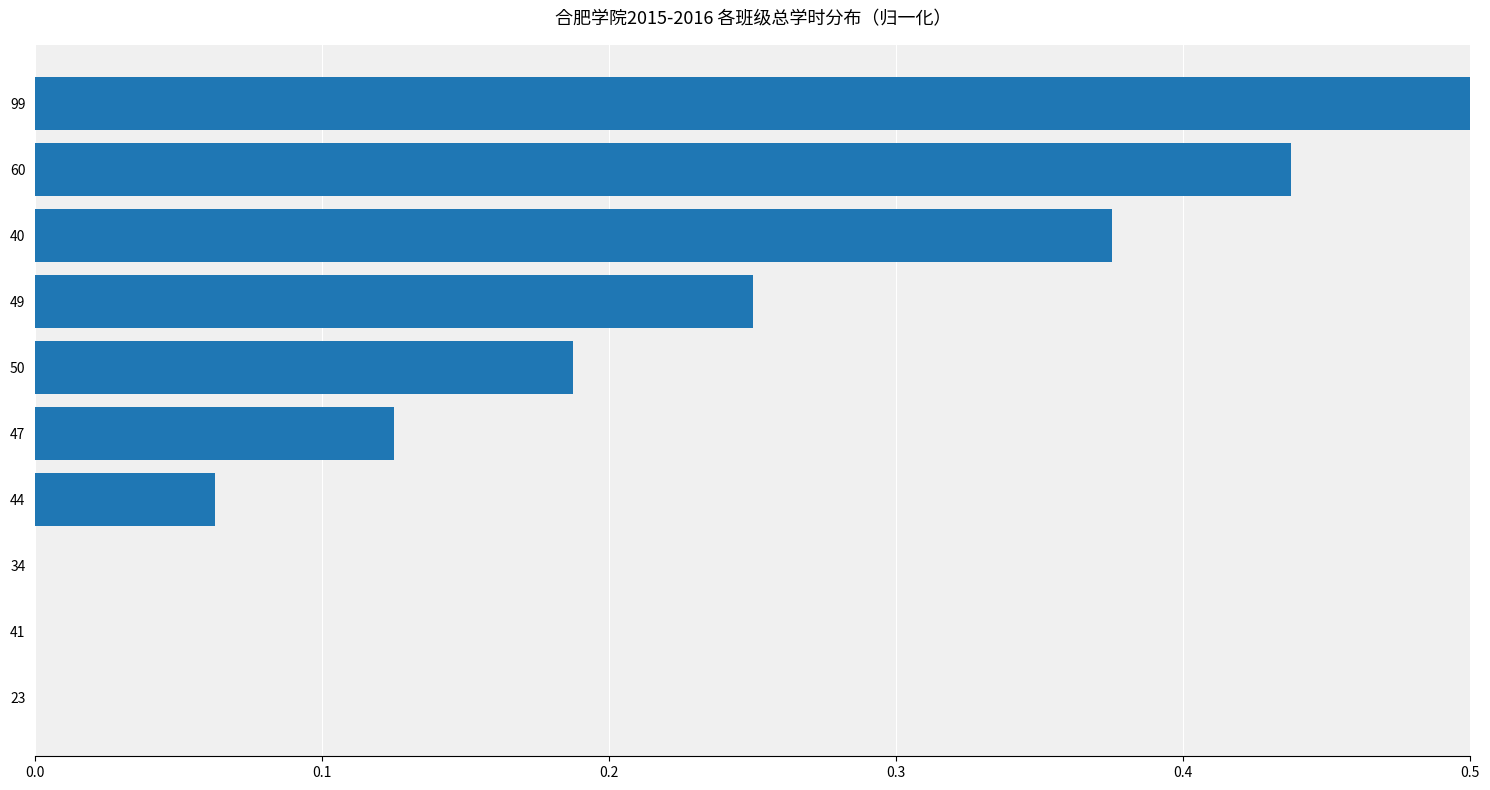

How many values are between 0 and 1?

10